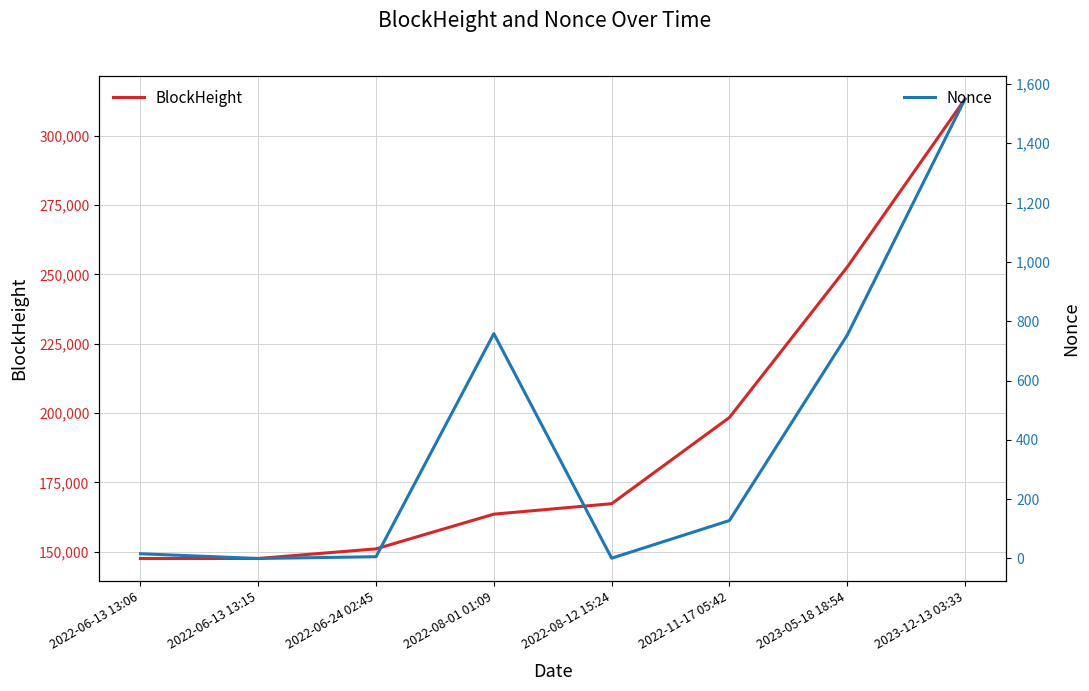

What is the sum of all Nonce values?

3211